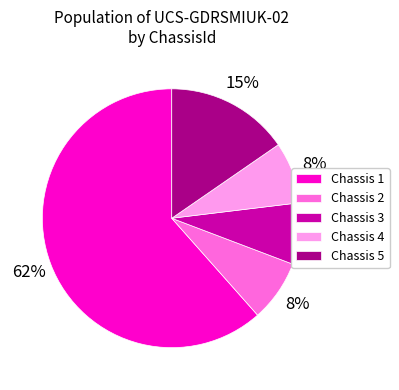

Does any single category account for the majority?

Yes